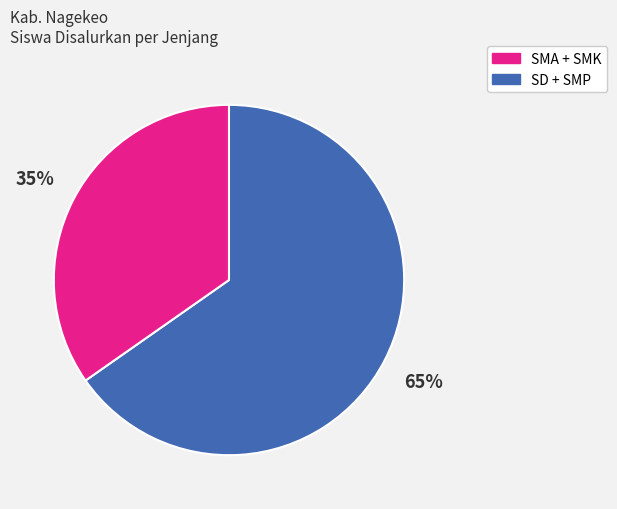

To the nearest percent, what is the average slice percentage?

50%